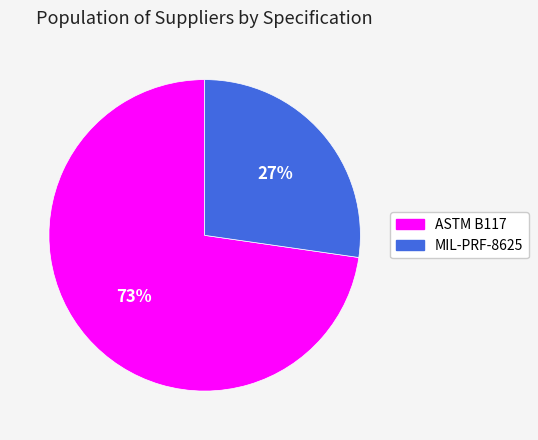

Approximately how many times larger is the value at MIL-PRF-8625 compared to ASTM B117?

0.4